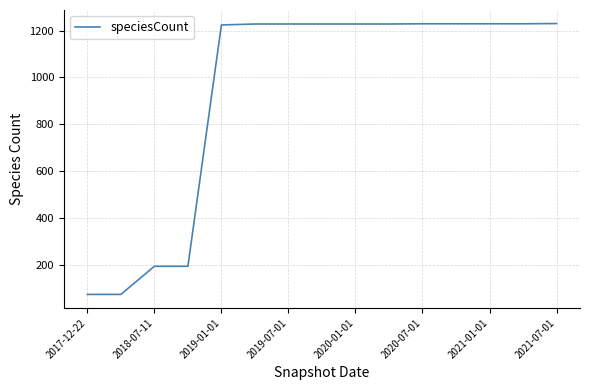

What is the maximum value shown in the chart?

1230